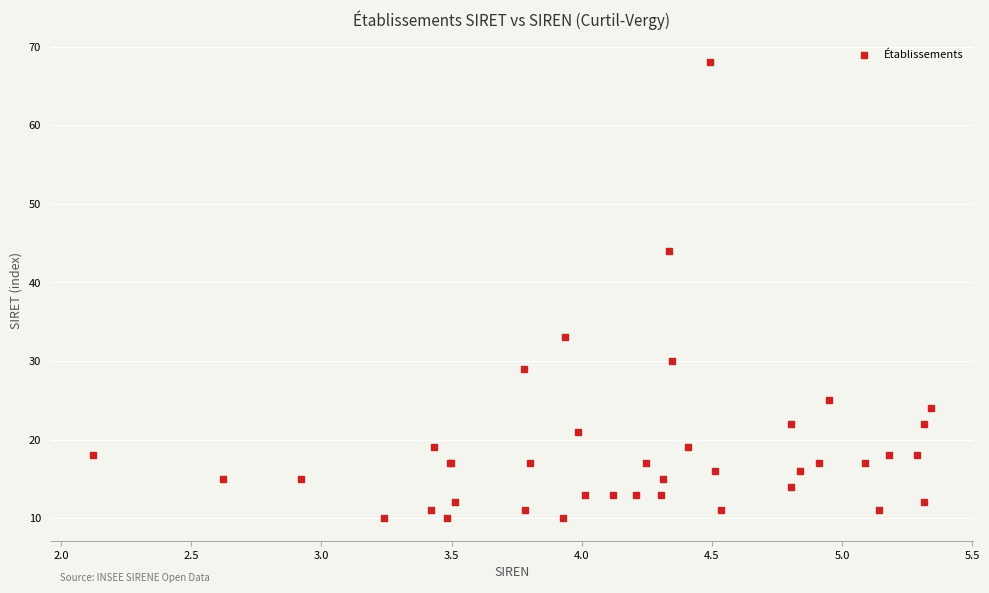

What Y value in the scatter plot is closest to 39?

44